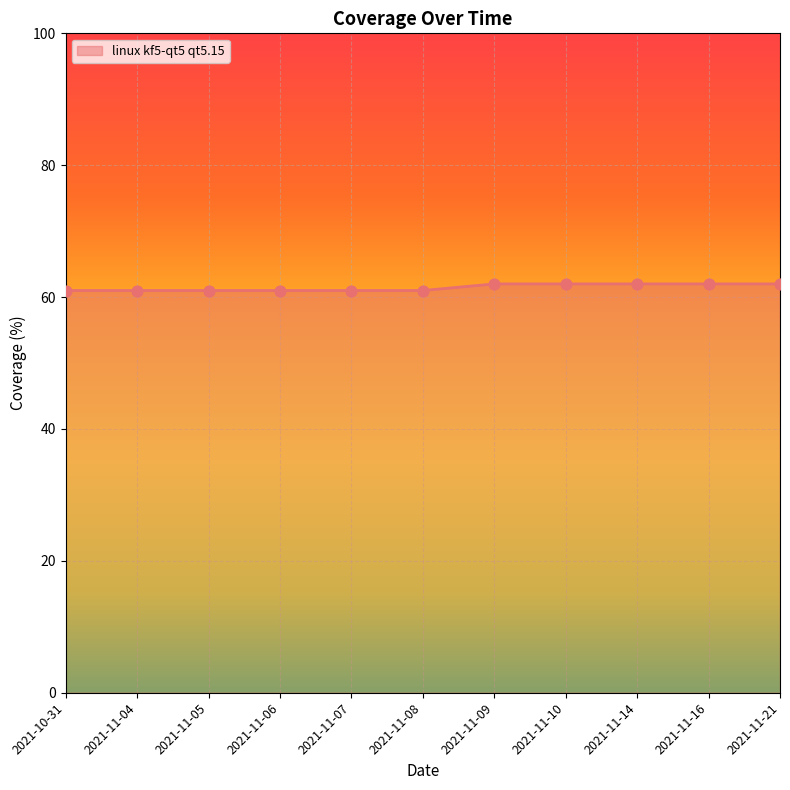

Between 2021-11-07 and 2021-11-14, which is larger?

2021-11-14